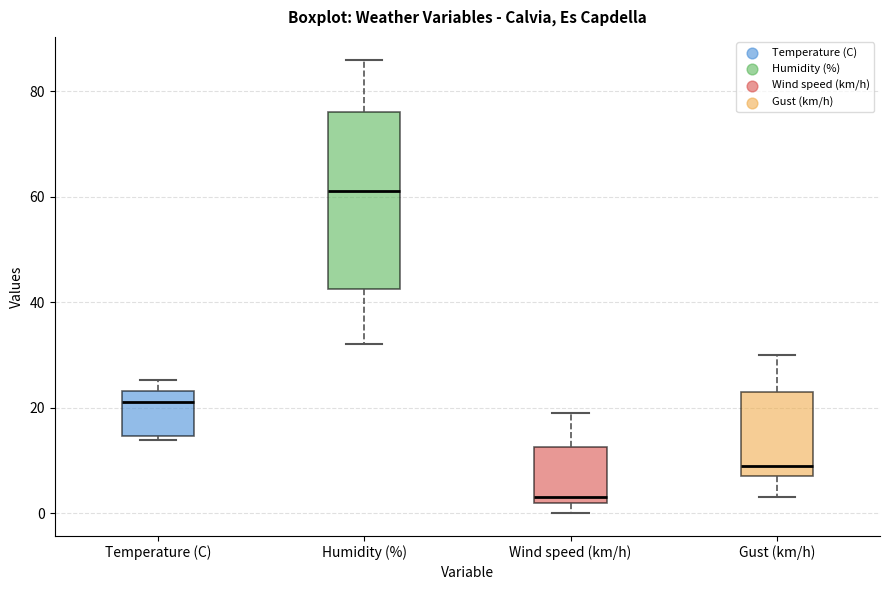

Where is the lower edge of the box for Wind speed (km/h) on the y-axis? The values are not printed on the chart, so give them approximately, as read against the axis.

2